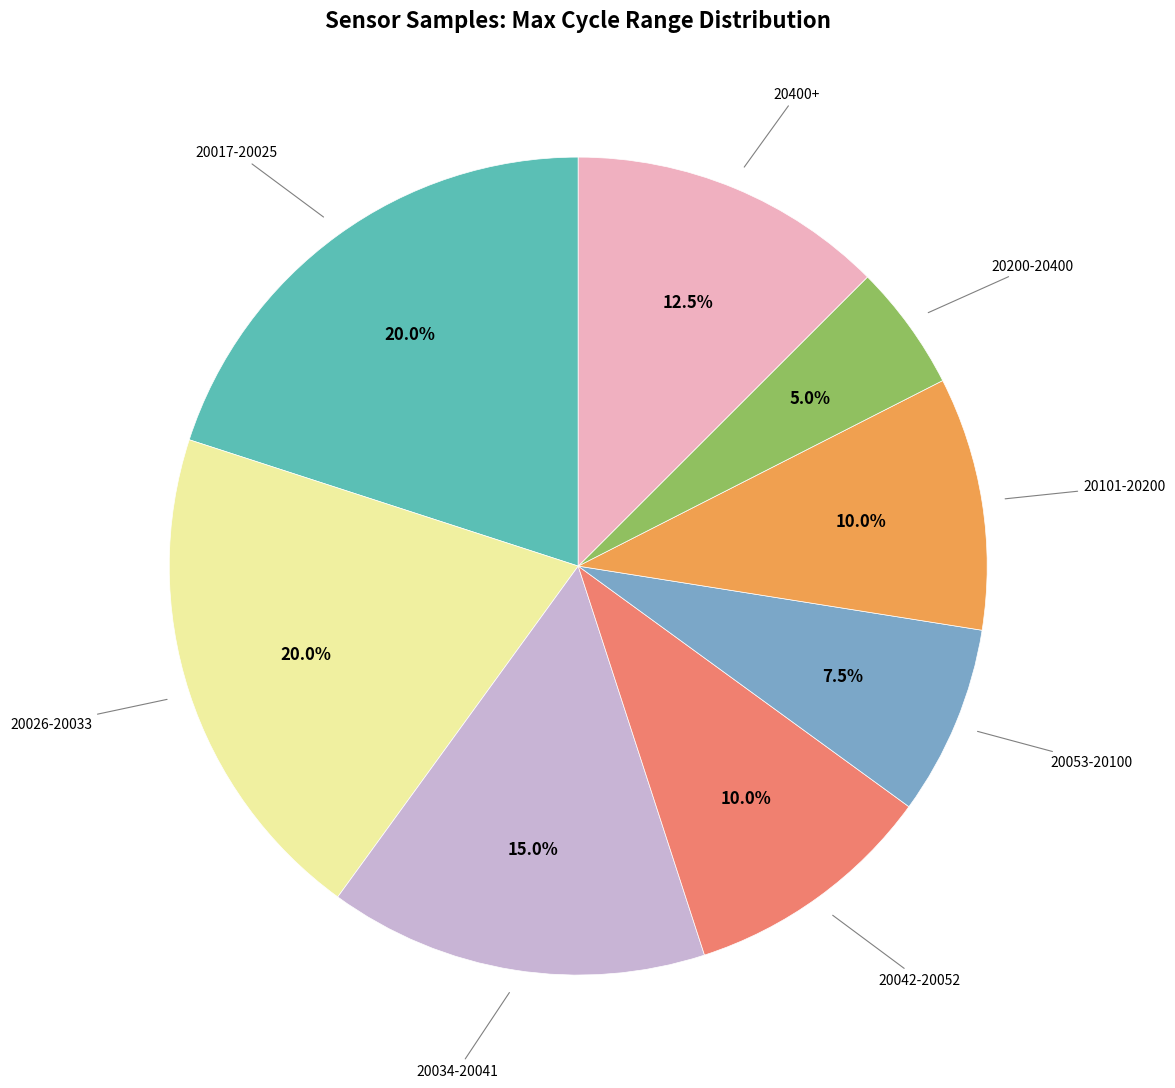

Is there a majority slice in this chart?

No